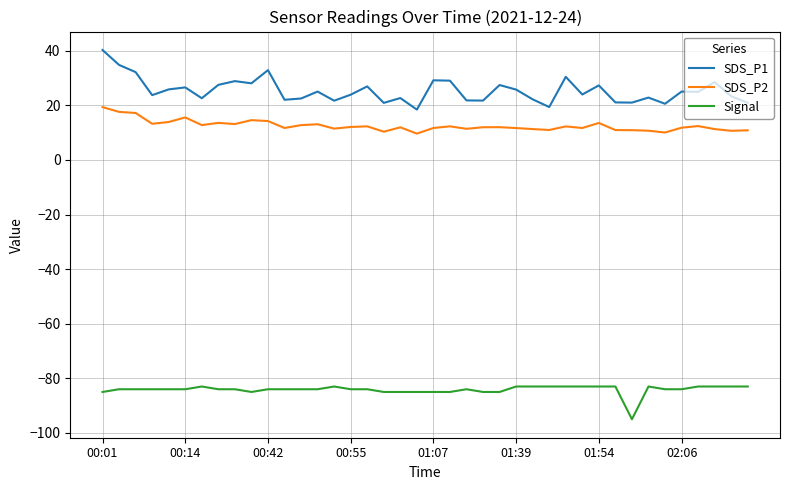

Which series has the largest total across all categories?

SDS_P1